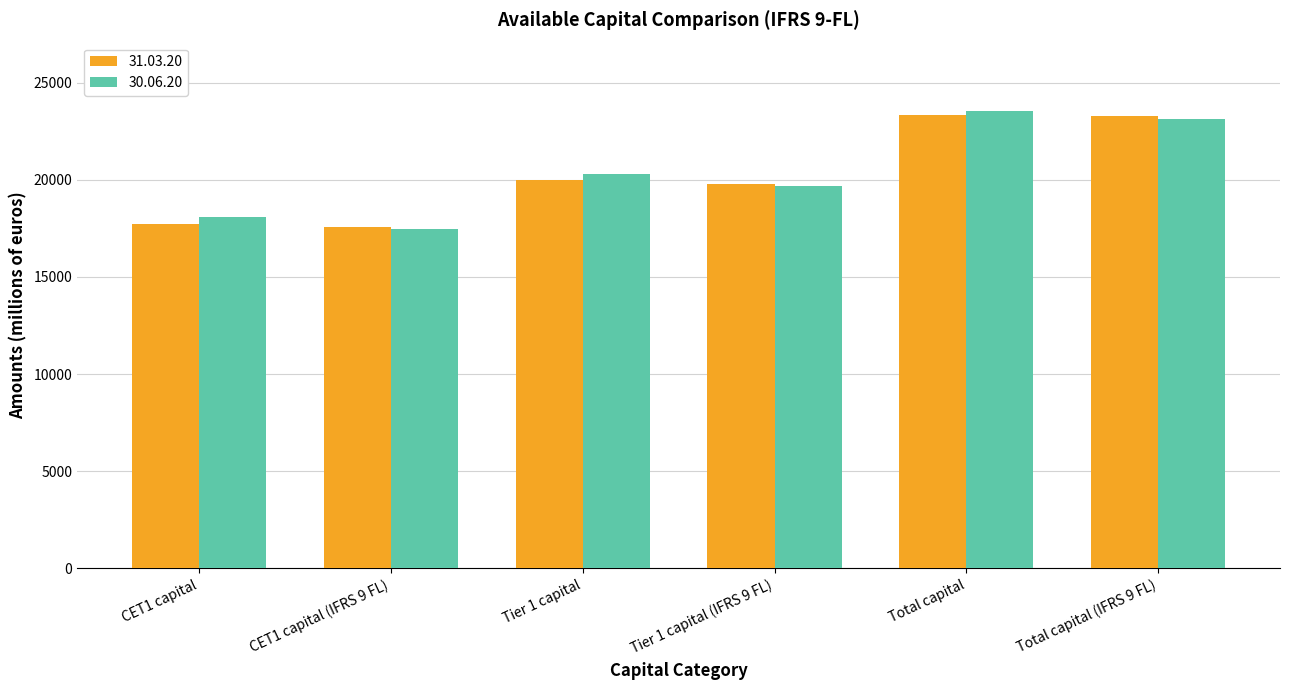

What is the maximum value for 30.06.20?

23527.8